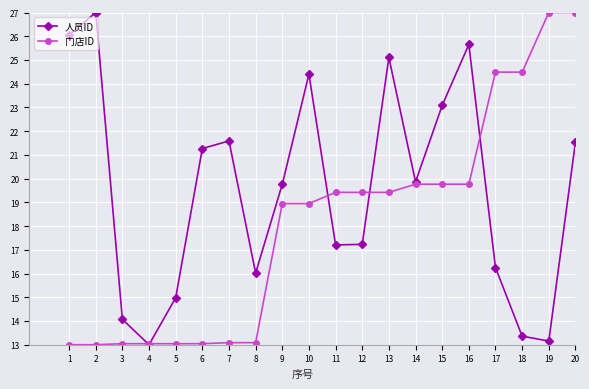

What is the total value across all series at 3?

27.1